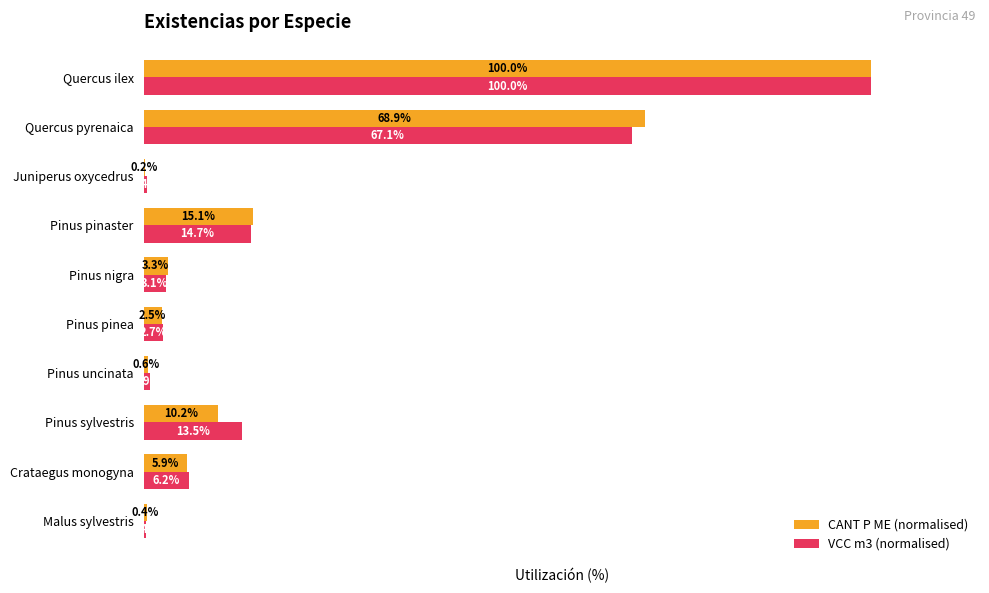

At which category is the sum across all series the highest?

Quercus ilex